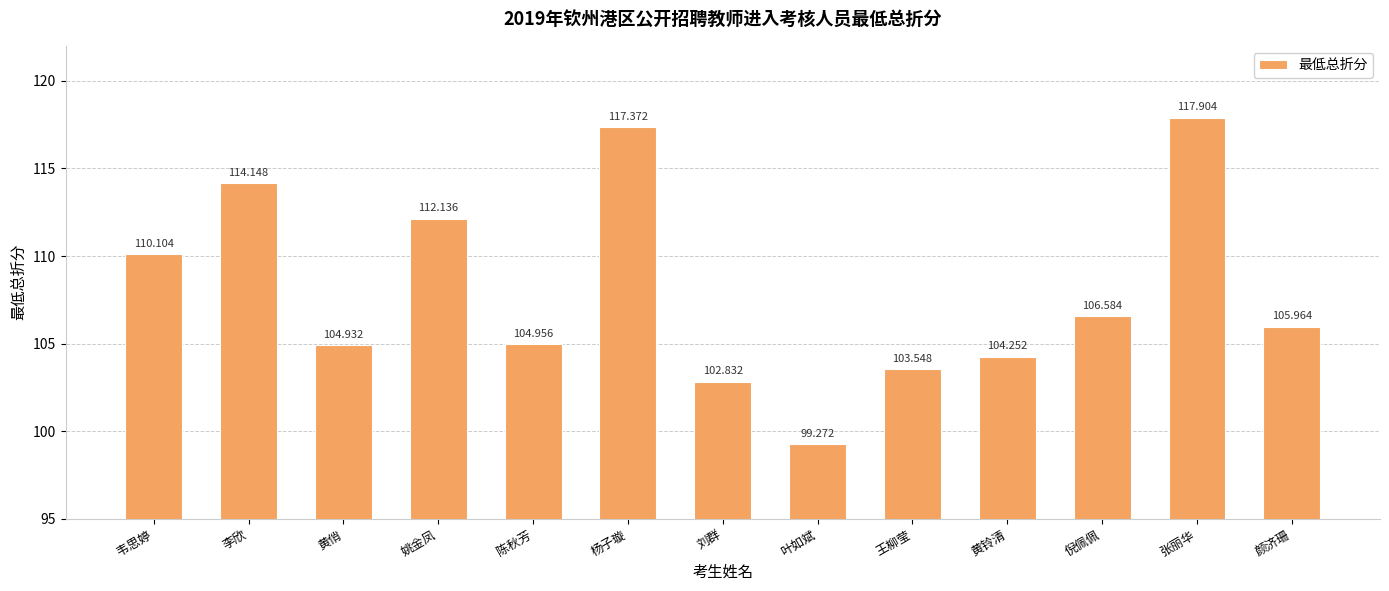

What is the sum of all values?

1404.0